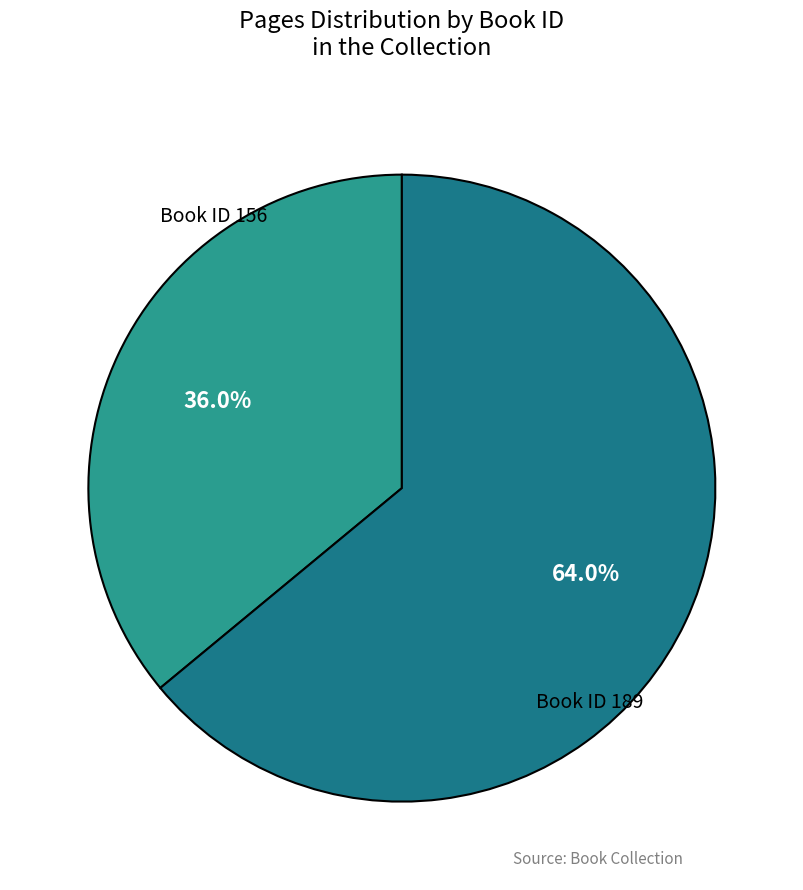

Combined, what portion of the pie is Book ID 156 and Book ID 189?

100.0%